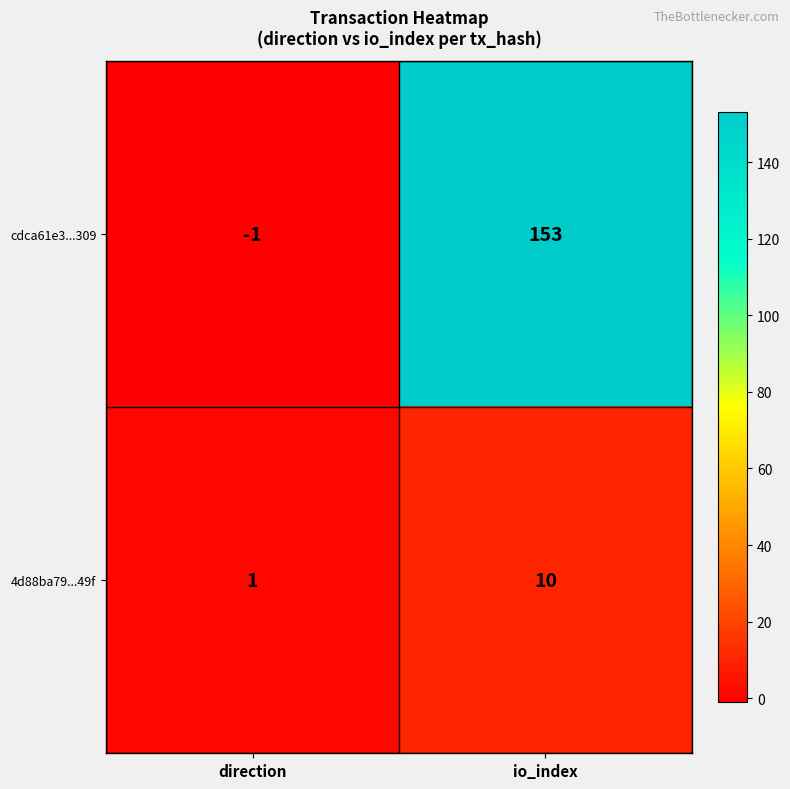

What is the maximum value for 4d88ba79...49f?

10